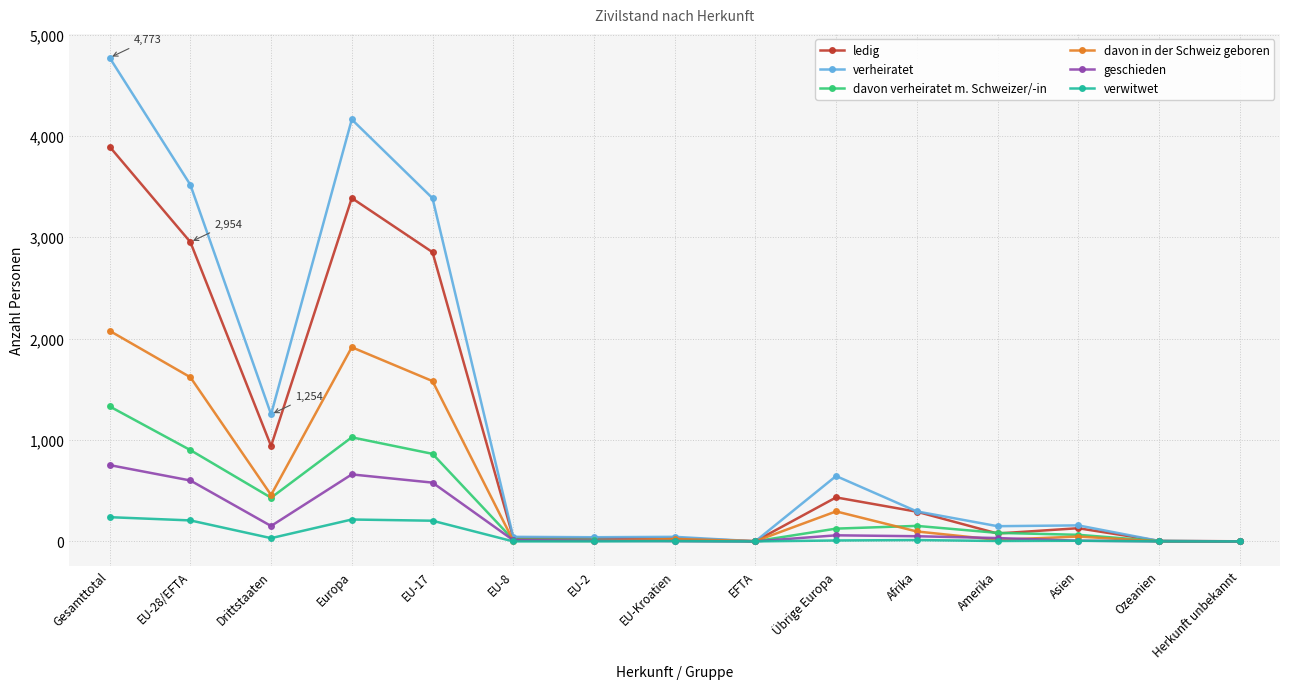

Which series has the largest total across all categories?

verheiratet